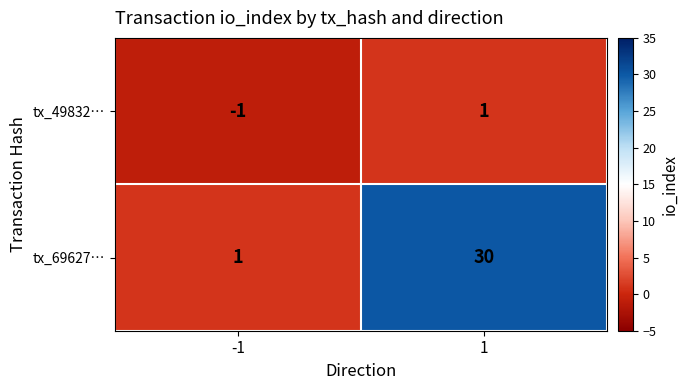

What is the spread (max minus min) of values at 1?

29